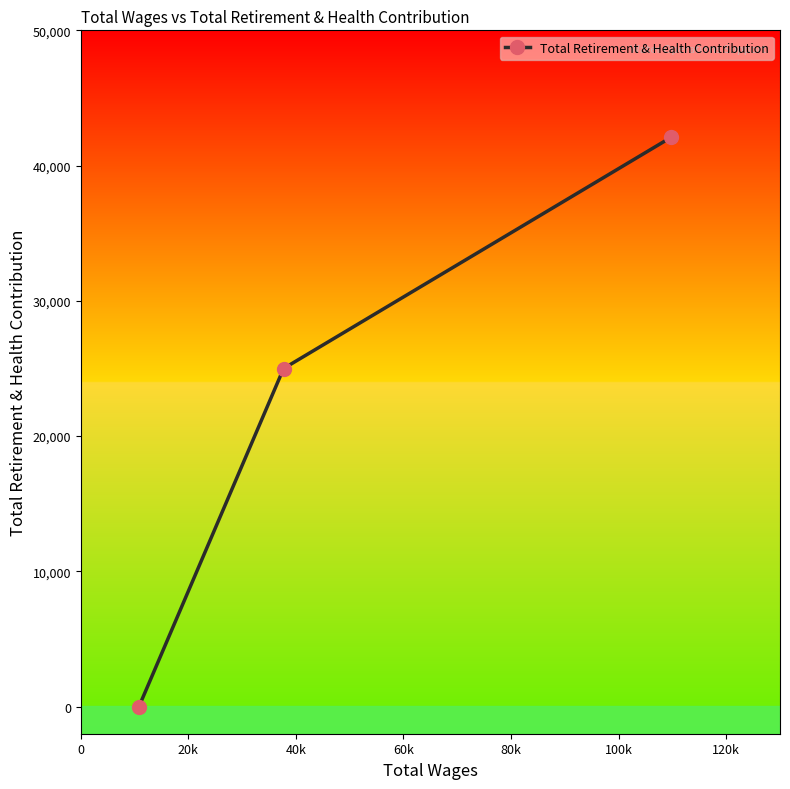

What is the maximum value shown in the chart?

42103